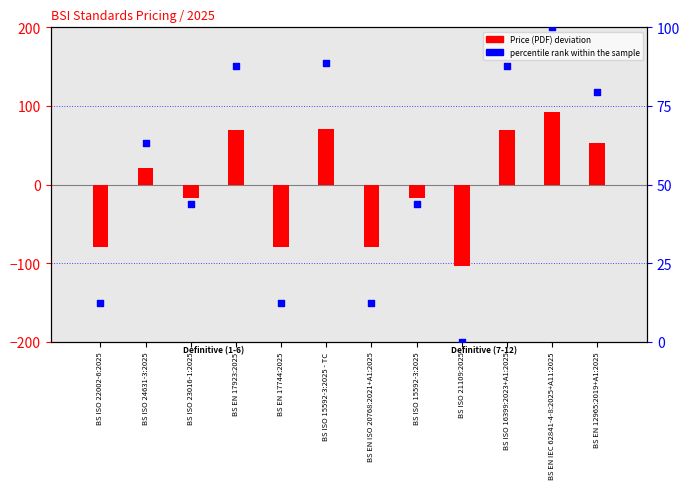

At how many categories does at least one series exceed -49?

12